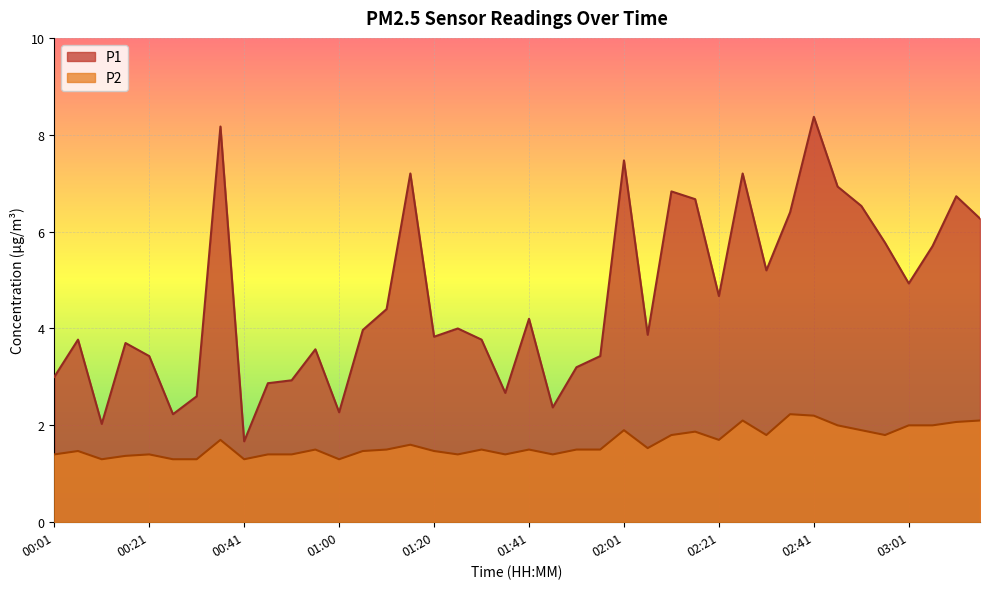

Reading left to right, list all the values displayed in this chart.

P1: 3.0	3.8	2.0	3.7	3.4	2.2	2.6	8.2	1.7	2.9	2.9	3.6	2.3	4.0	4.4	7.2	3.8	4.0	3.8	2.7	4.2	2.4	3.2	3.4	7.5	3.9	6.8	6.7	4.7	7.2	5.2	6.4	8.4	6.9	6.5	5.8	4.9	5.7	6.7	6.3
P2: 1.4	1.5	1.3	1.4	1.4	1.3	1.3	1.7	1.3	1.4	1.4	1.5	1.3	1.5	1.5	1.6	1.5	1.4	1.5	1.4	1.5	1.4	1.5	1.5	1.9	1.5	1.8	1.9	1.7	2.1	1.8	2.2	2.2	2.0	1.9	1.8	2.0	2.0	2.1	2.1